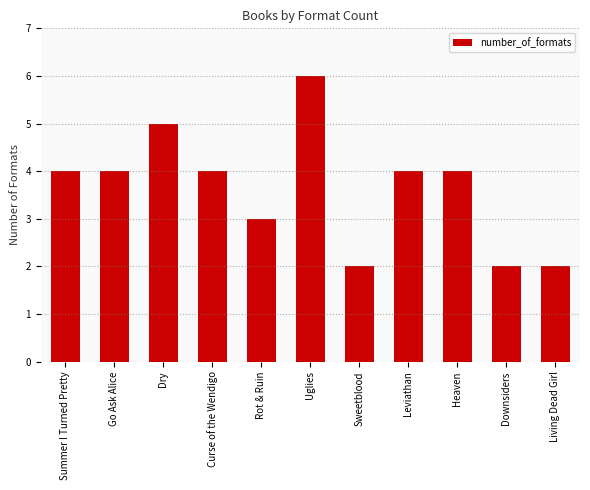

What is the average value?

4